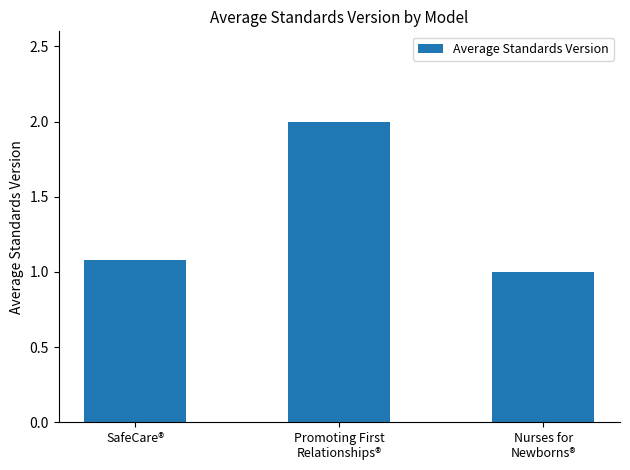

At which category does the chart reach its peak across all series?

Promoting First
Relationships®